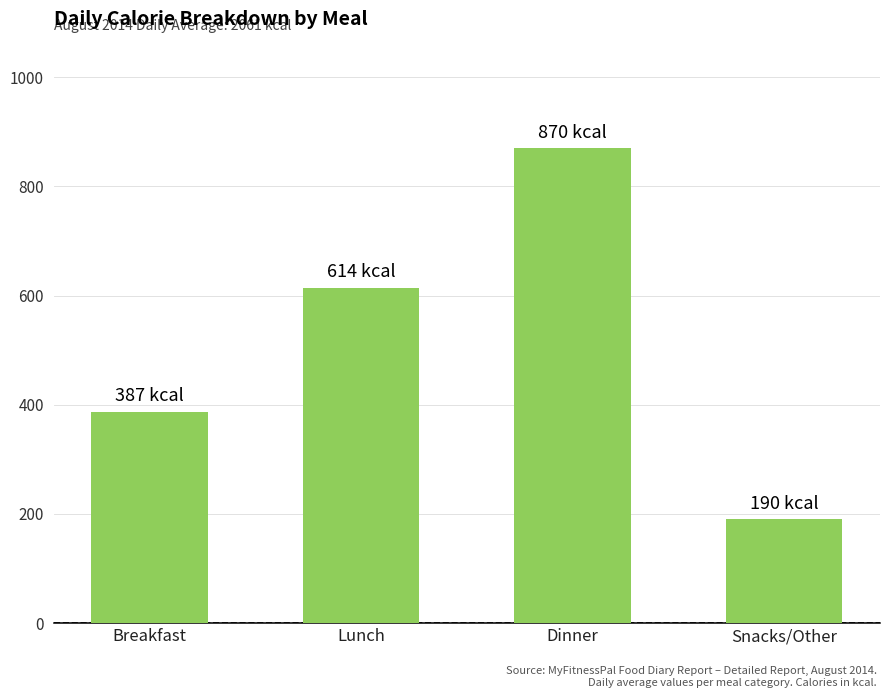

What is the greatest value displayed?

870